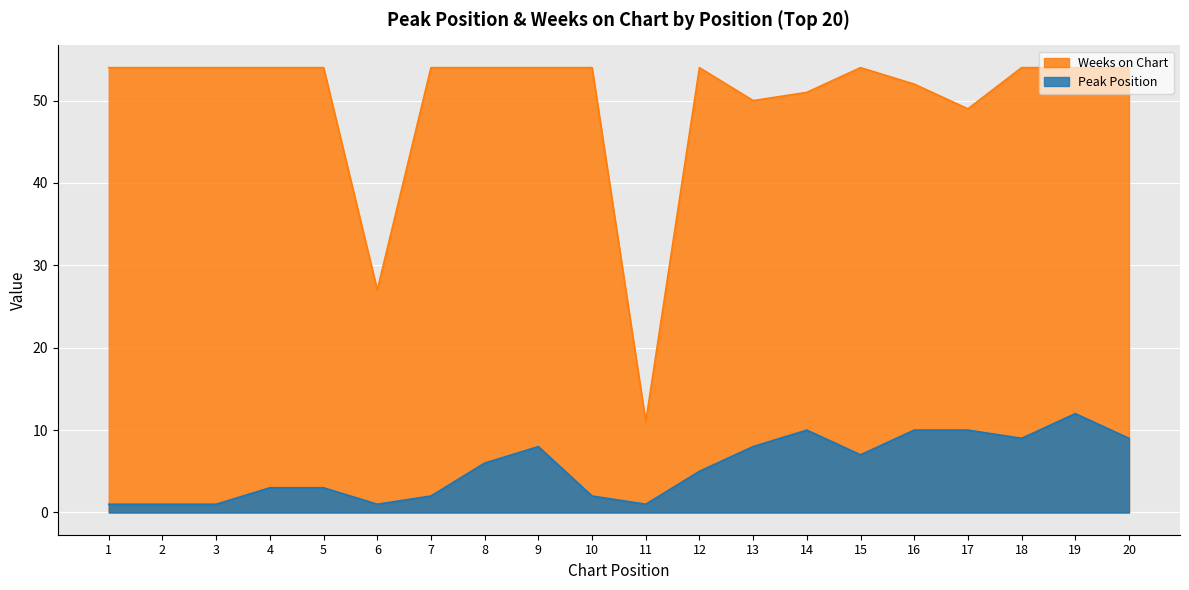

At which label does Peak Position first exceed 6?

9